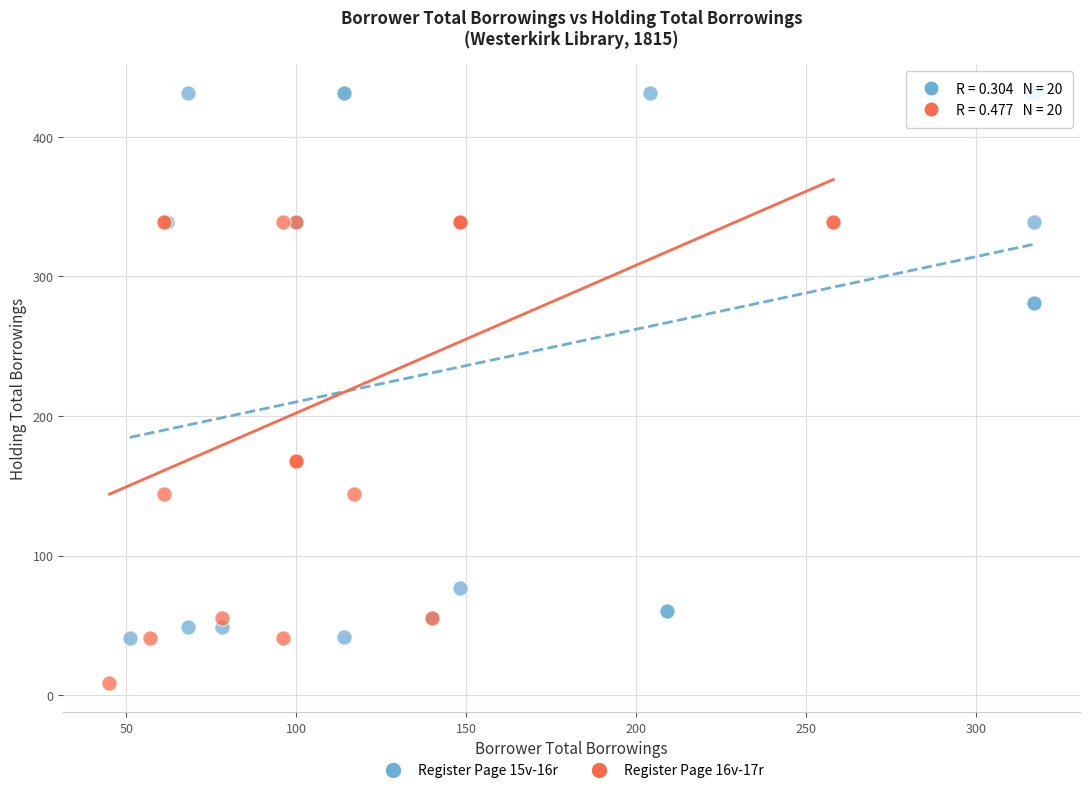

Which series has the widest spread of Y values?

Register Page 15v-16r